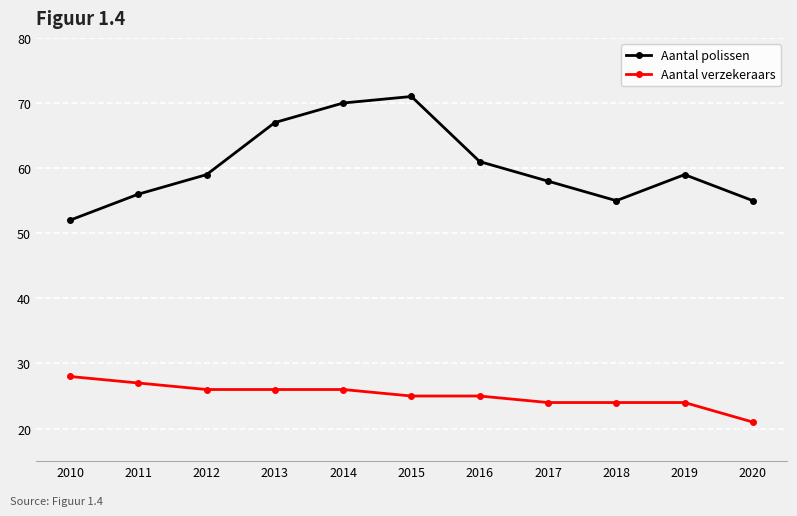

Reading left to right, transcribe all the data shown in this chart.

Aantal polissen: 52	56	59	67	70	71	61	58	55	59	55
Aantal verzekeraars: 28	27	26	26	26	25	25	24	24	24	21